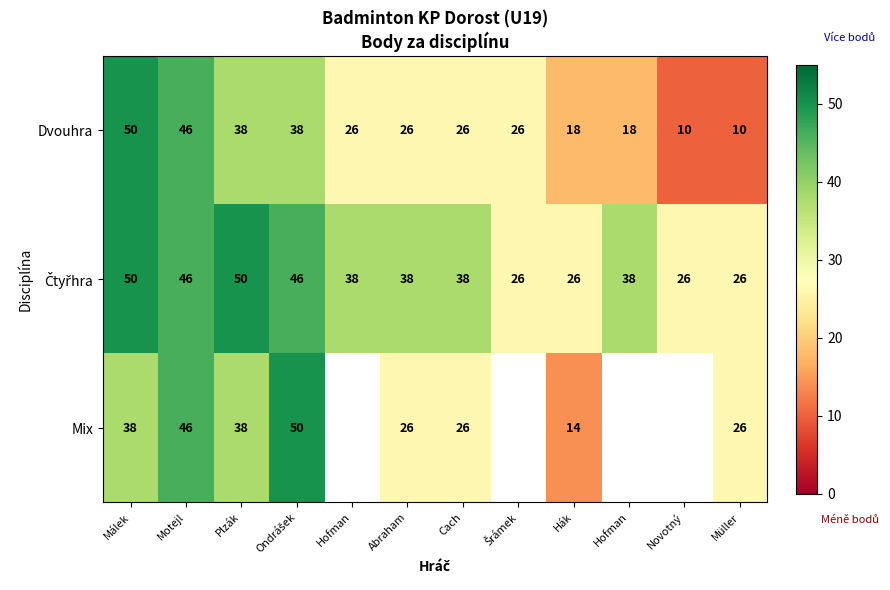

How many data points in Dvouhra are less than 26?

4